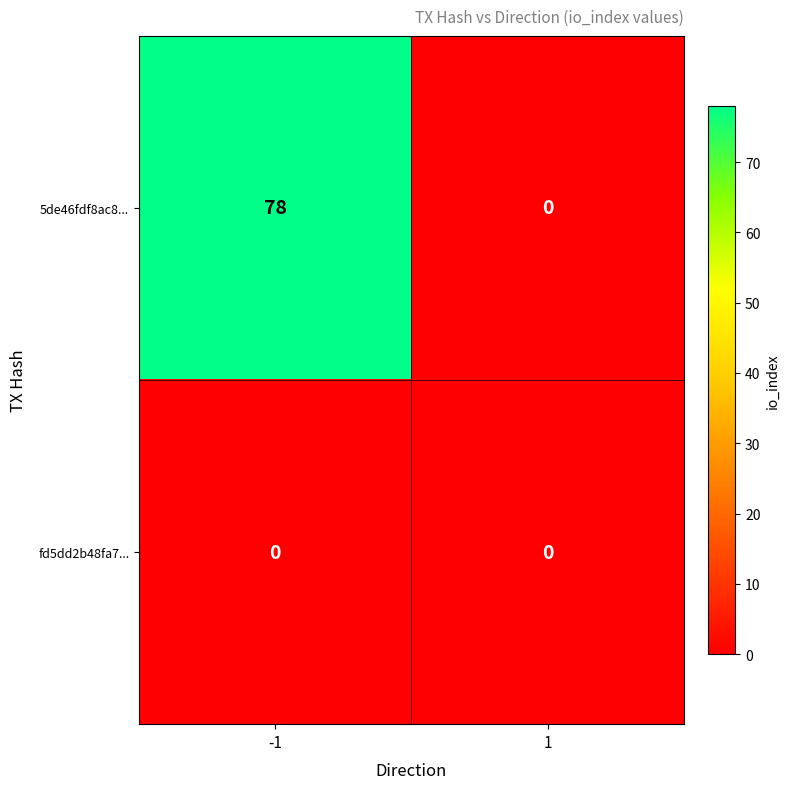

Rank the series at -1 from lowest to highest value.

fd5dd2b48fa7..., 5de46fdf8ac8...